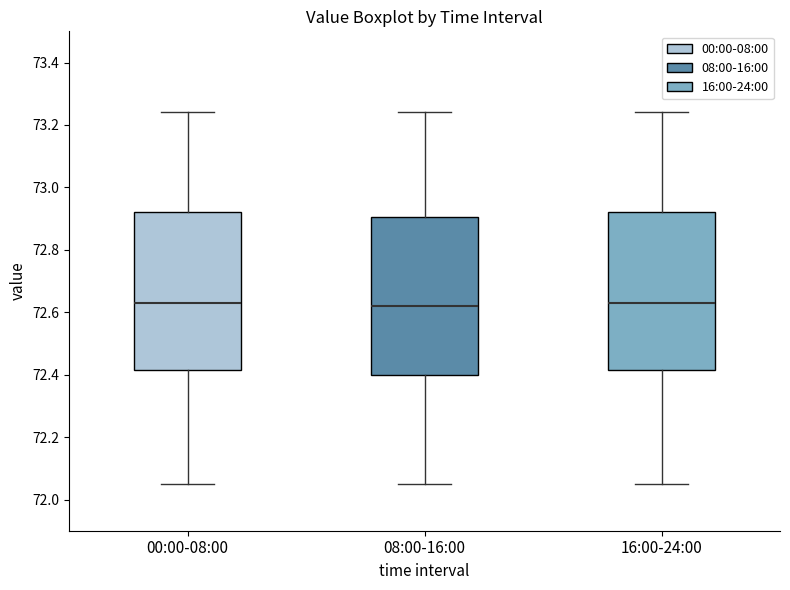

Reading left to right, transcribe this box plot: for each box, give where its median line is, the range the box spans, and where its two whiskers end, as read against the y-axis. The values are not printed on the chart, so give them approximately, as read against the axis.

00:00-08:00: median 72.64, box 72.42 to 72.92, whiskers 72.06 to 73.24
08:00-16:00: median 72.62, box 72.40 to 72.90, whiskers 72.06 to 73.24
16:00-24:00: median 72.64, box 72.42 to 72.92, whiskers 72.06 to 73.24